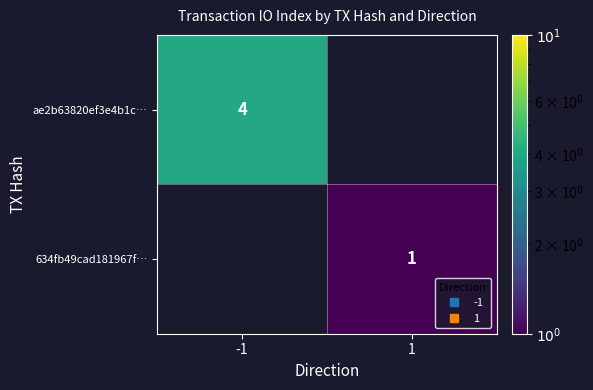

The value of 634fb49cad181967f… at 1 is 0.7. True or false?

False